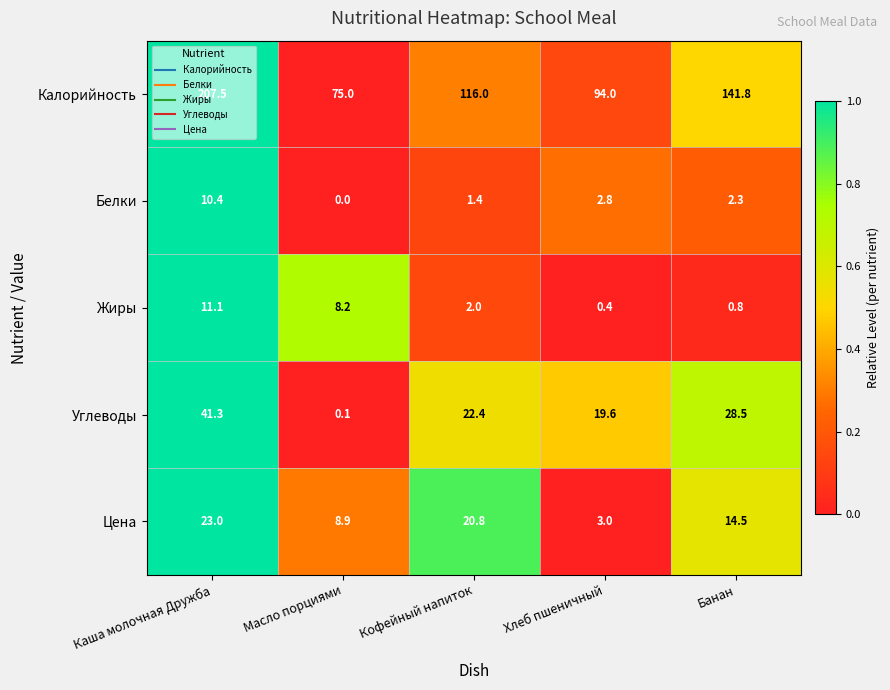

What is the difference between the maximum and second lowest values in the Углеводы series?

21.7